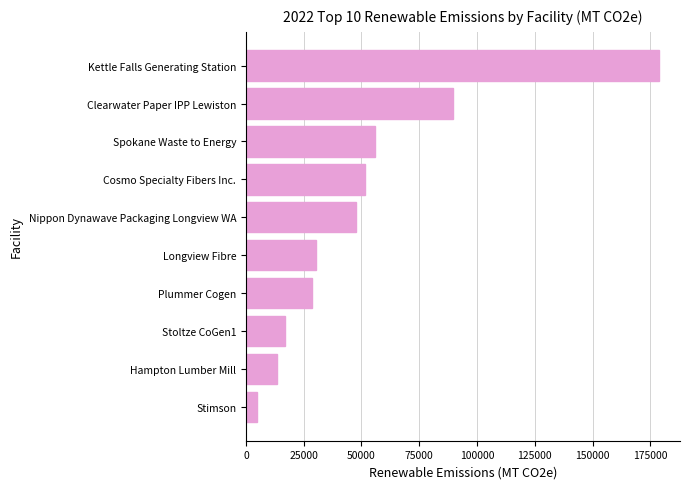

What is the sum of all values?

517817